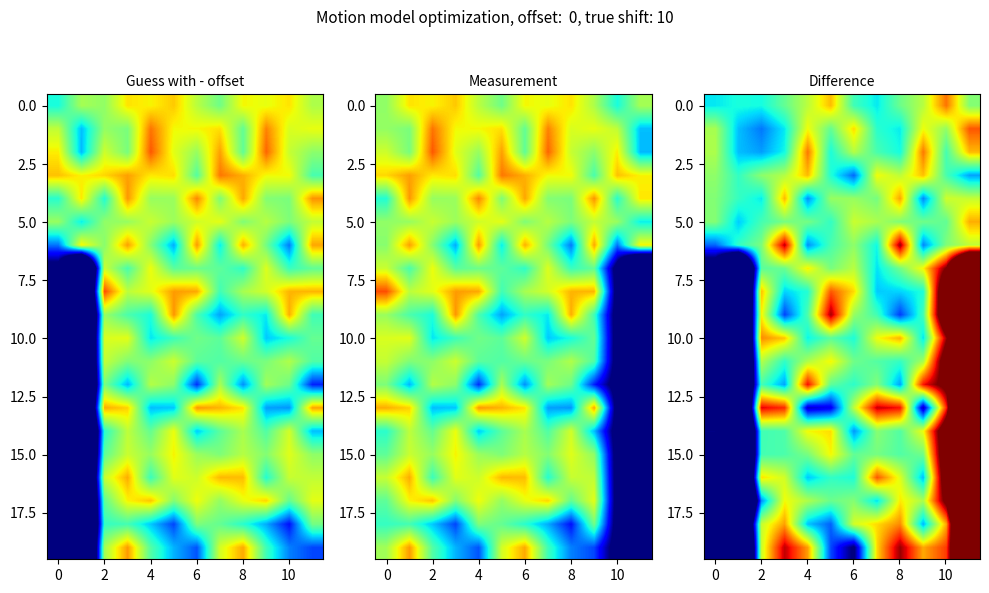

Which label corresponds to the largest value in the chart?

11